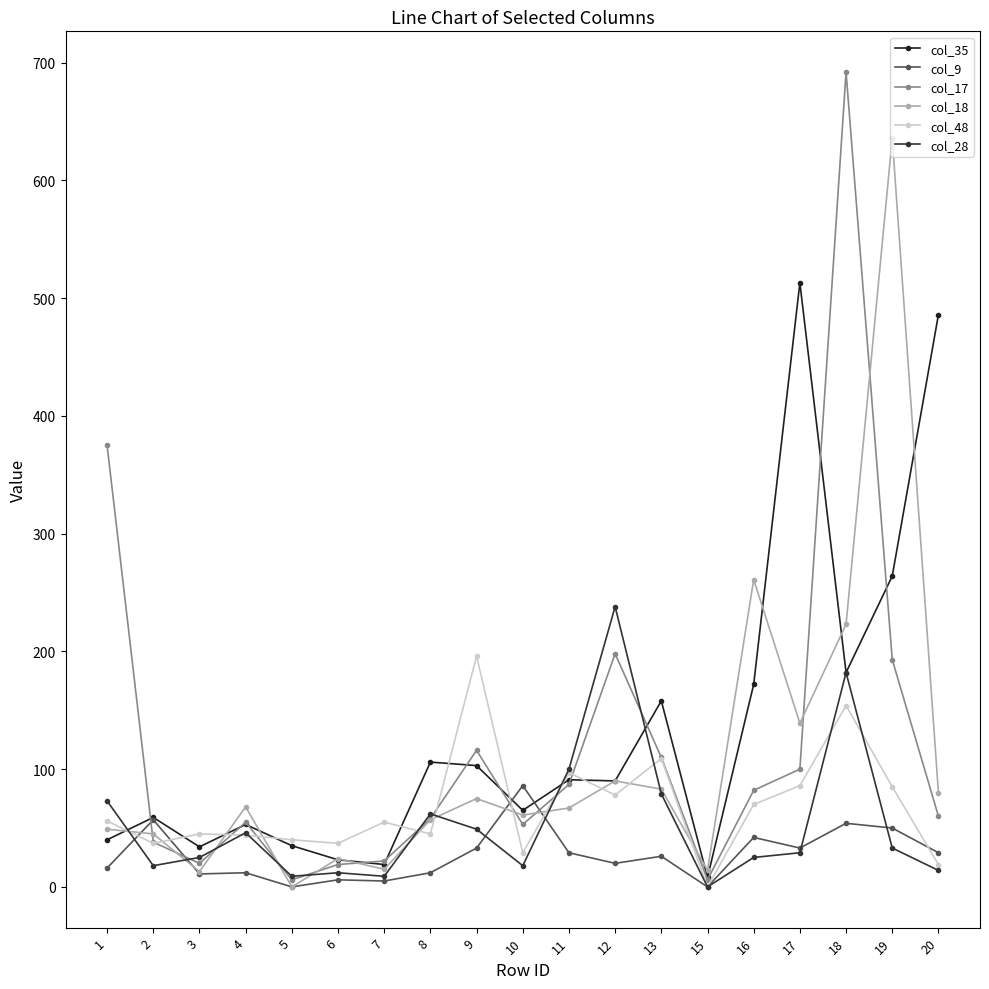

At which category does col_28 reach its first local valley?

2